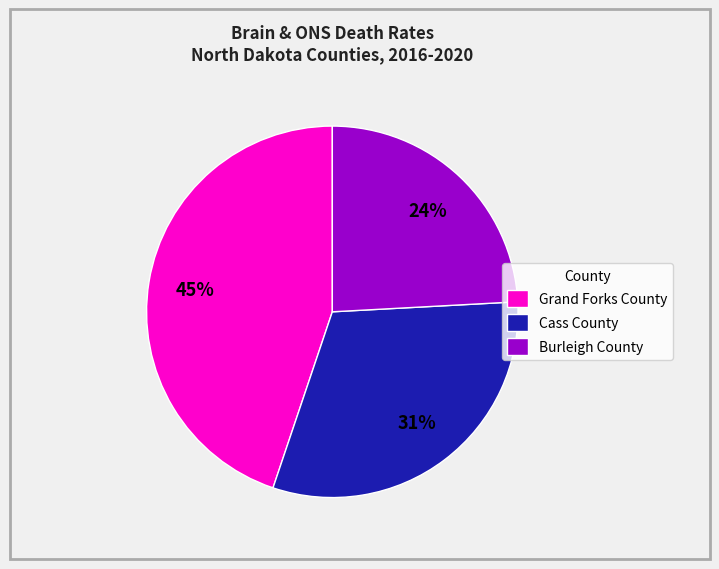

How many segments does this pie chart have?

3